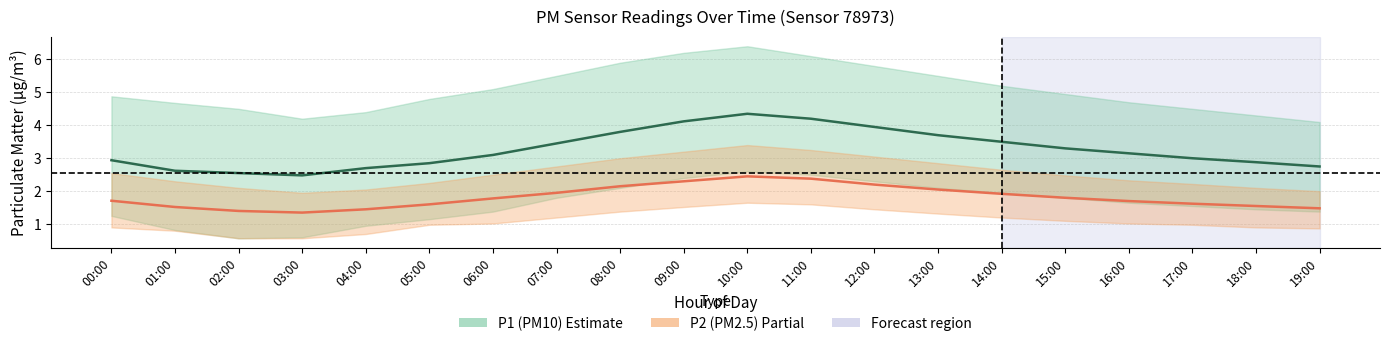

Where is the first local maximum for P1 (PM10) mean?

10:00